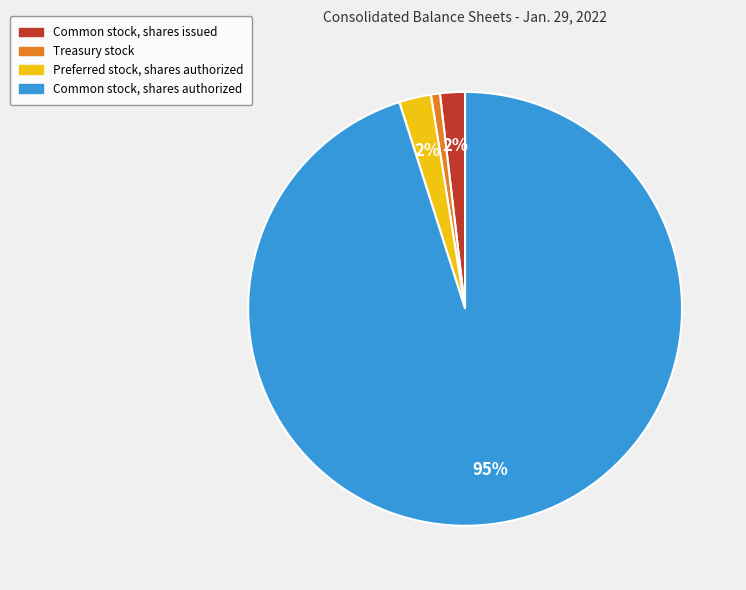

Is there any slice that represents more than half of the pie?

Yes